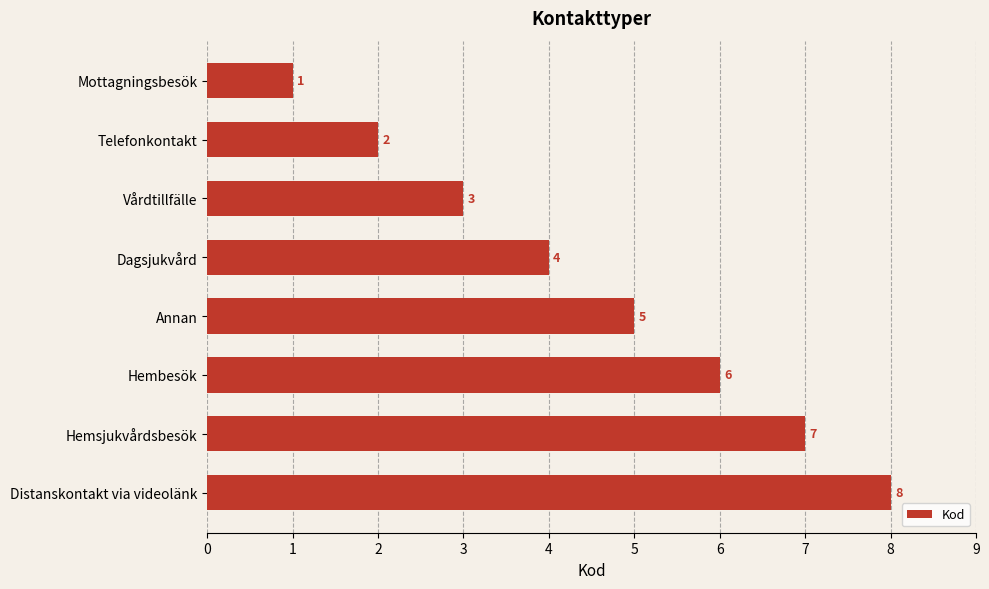

What is the value of the 3rd bar from the top?

3